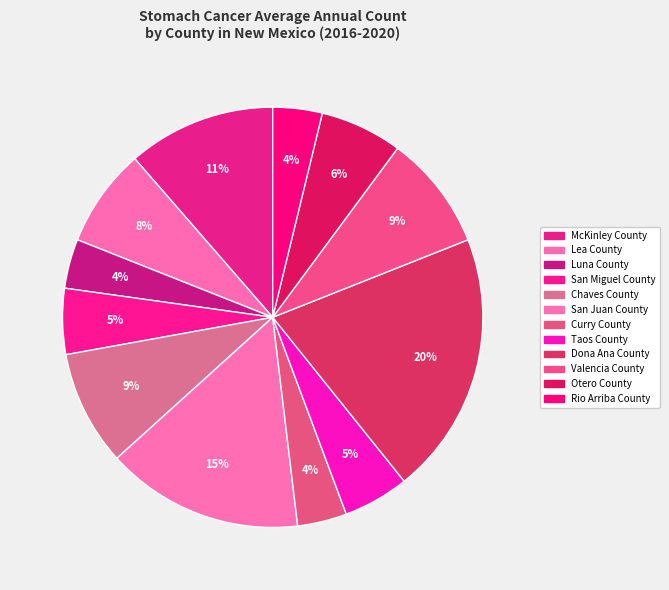

How many slices are in this pie chart?

12